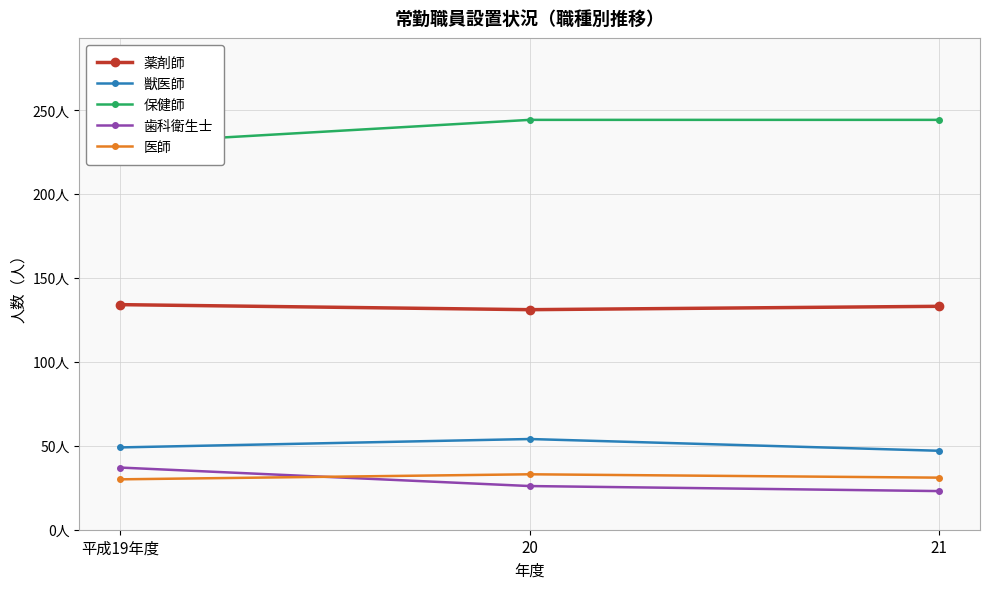

True or false: 歯科衛生士 has a value of 23 at 21.

True